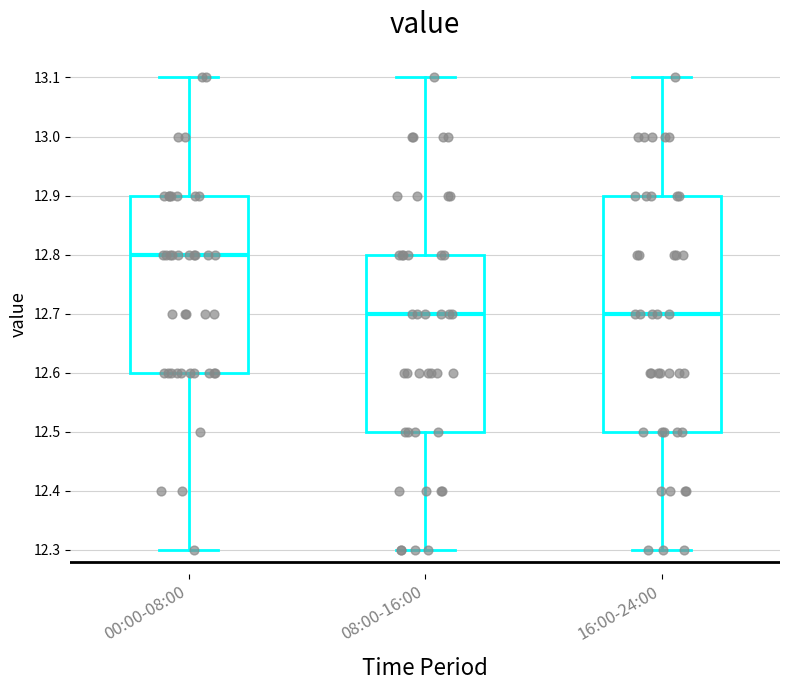

Where does the upper whisker of the box for 00:00-08:00 end on the y-axis? The values are not printed on the chart, so give them approximately, as read against the axis.

13.1